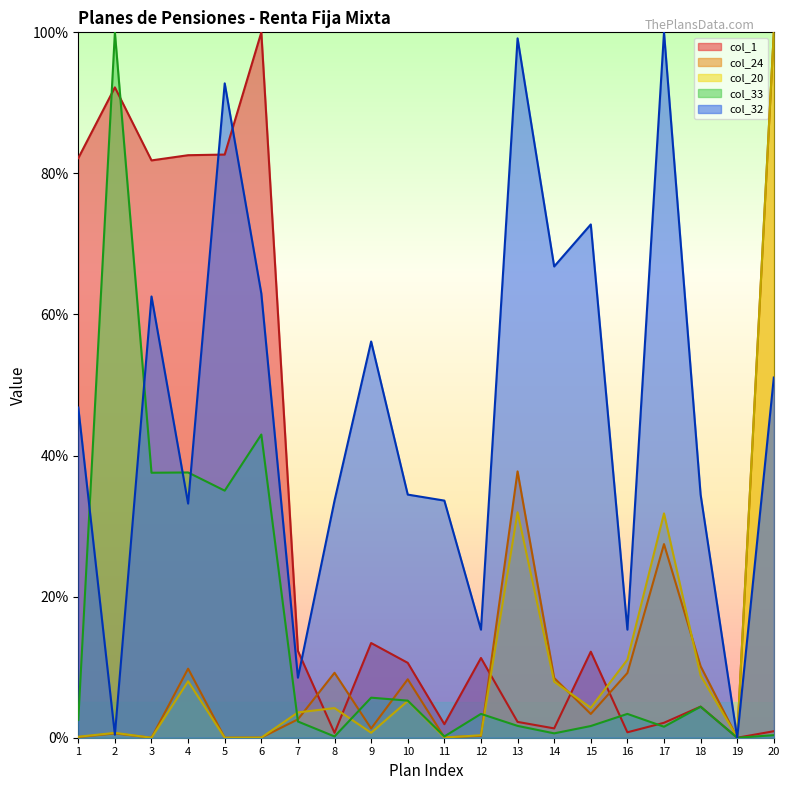

The col_1 series shows 0.3 at 8. True or false?

False